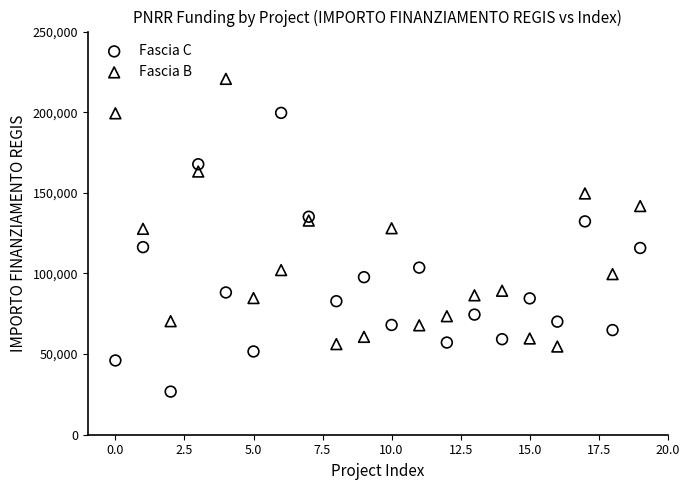

Which series contains the highest Y value?

Fascia B